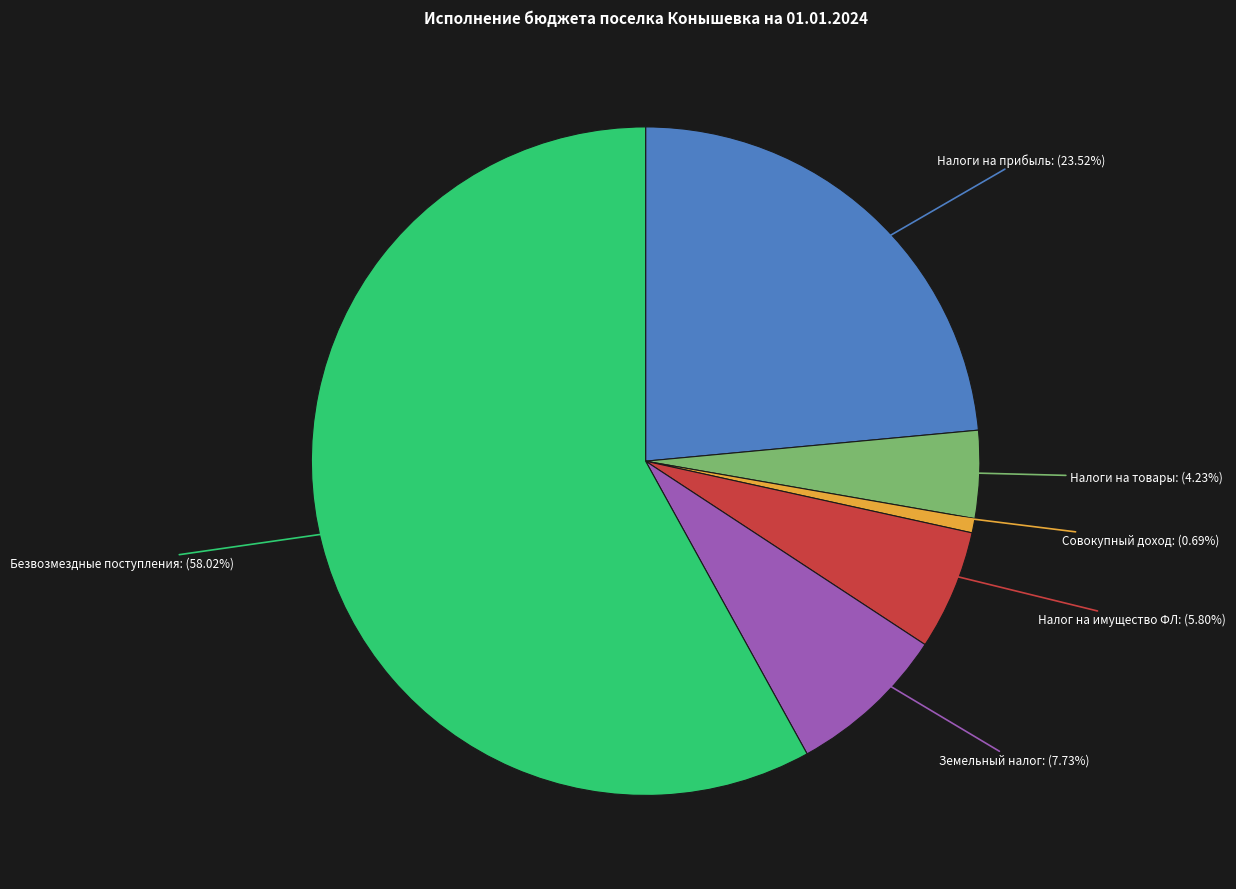

Is there any slice that represents more than half of the pie?

Yes